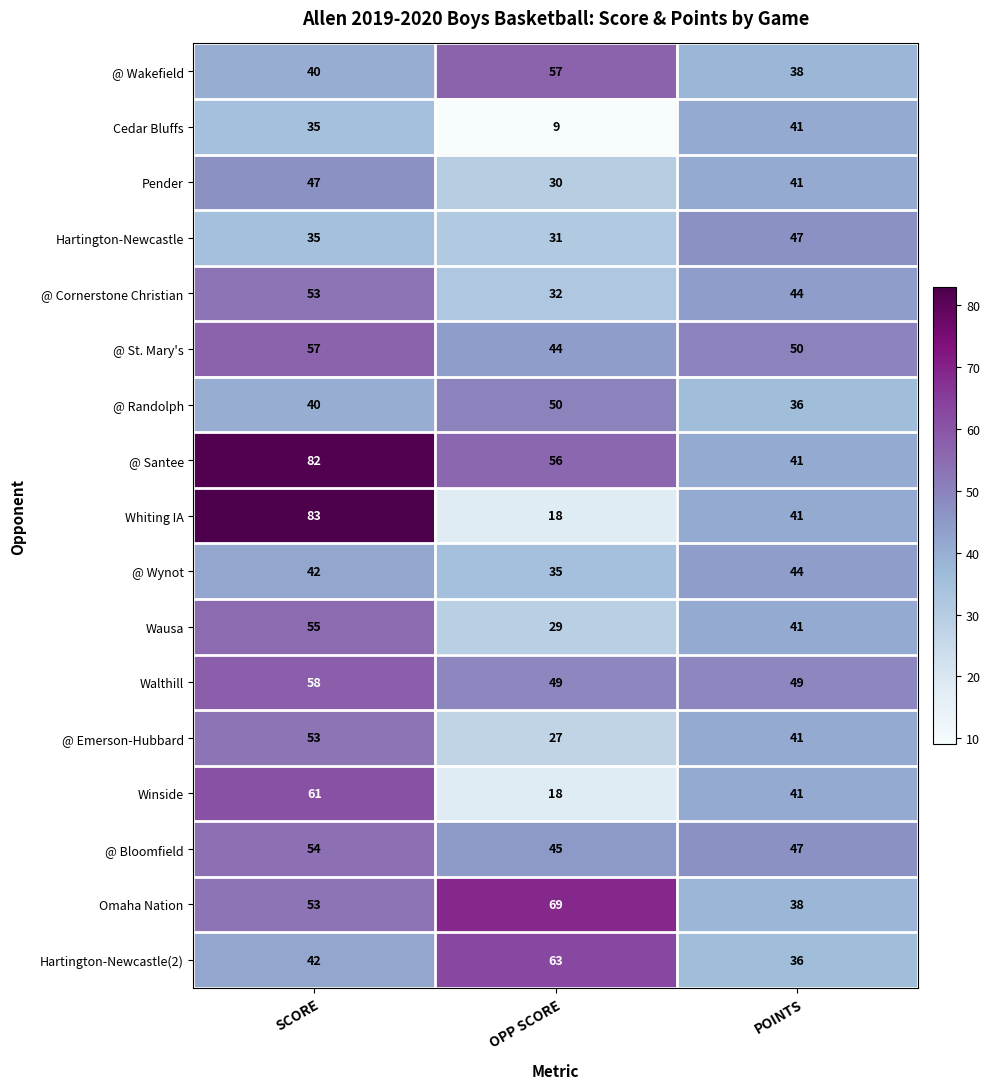

What is the difference between the Omaha Nation values at POINTS and OPP SCORE?

31